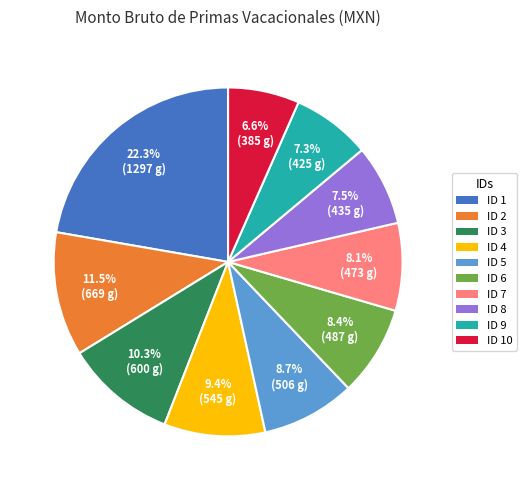

Is there a majority slice in this chart?

No